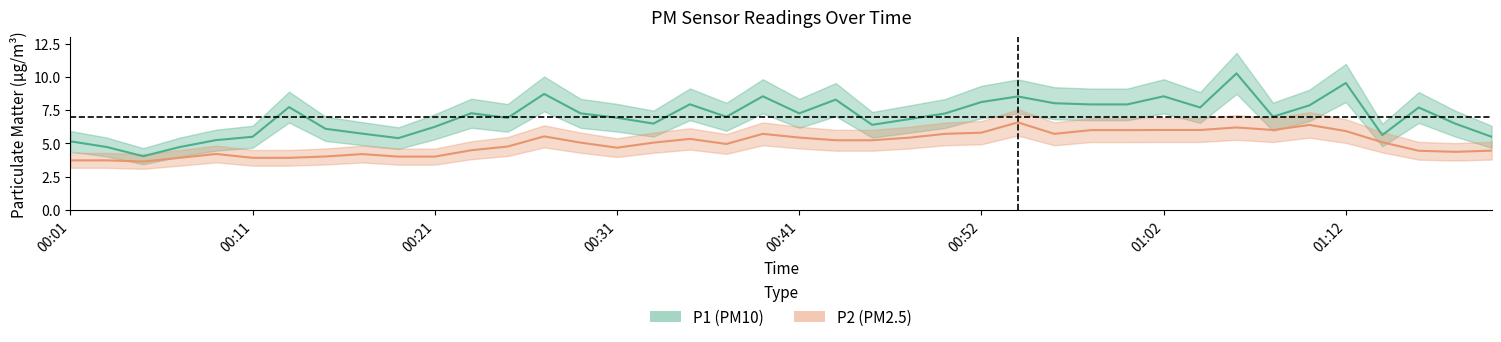

How many series are shown in this chart?

2